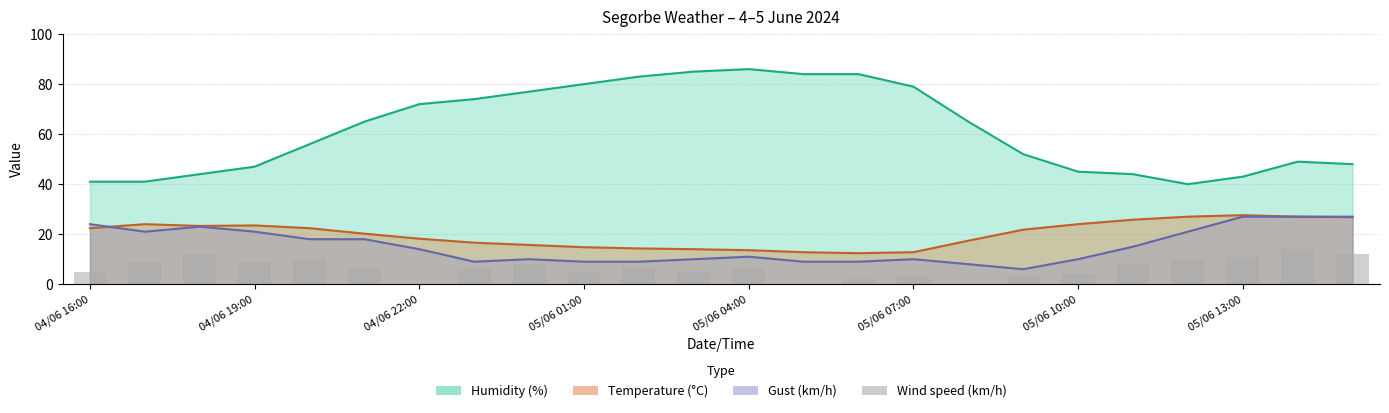

Which has a higher value, 8 or 05/06 01:00?

05/06 01:00